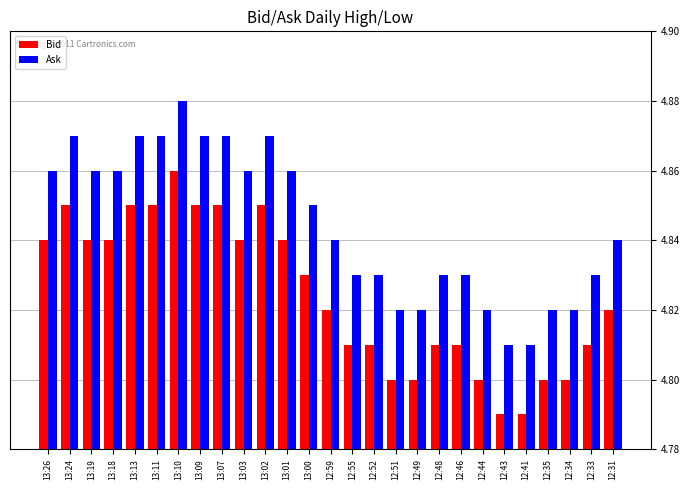

Does the chart contain stacked bars?

No